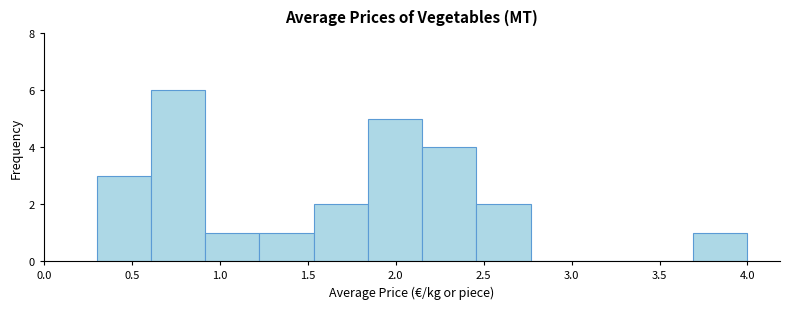

Reading left to right, transcribe this chart: for each bar, give the range it covers on the x-axis and its height. Neither the bar edges nor the heights are printed on the chart, so give them approximately, as read against the axes.

0.30 to 0.60: 3
0.60 to 0.90: 6
0.90 to 1.25: 1
1.25 to 1.55: 1
1.55 to 1.85: 2
1.85 to 2.15: 5
2.15 to 2.45: 4
2.45 to 2.75: 2
2.75 to 3.10: 0
3.10 to 3.40: 0
3.40 to 3.70: 0
3.70 to 4.00: 1